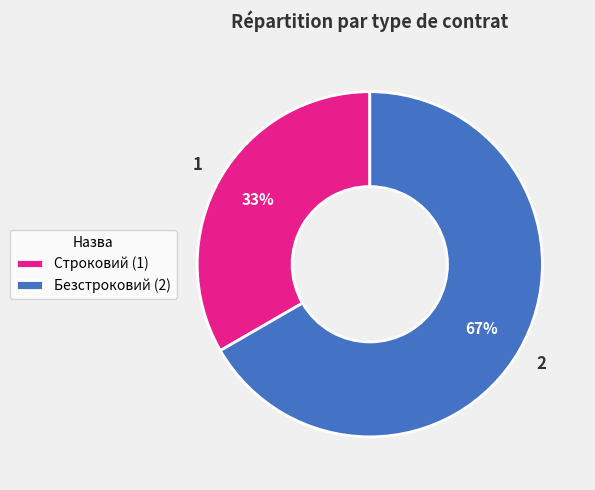

To the nearest percent, what percentage of the pie is Безстроковий?

67%